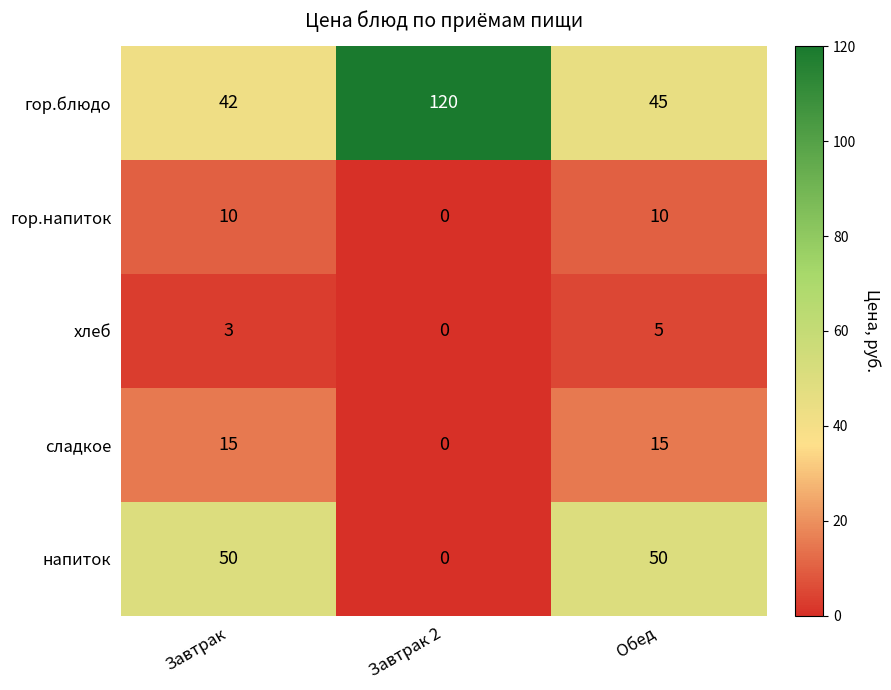

Rank the series at Обед from lowest to highest value.

хлеб, гор.напиток, сладкое, гор.блюдо, напиток